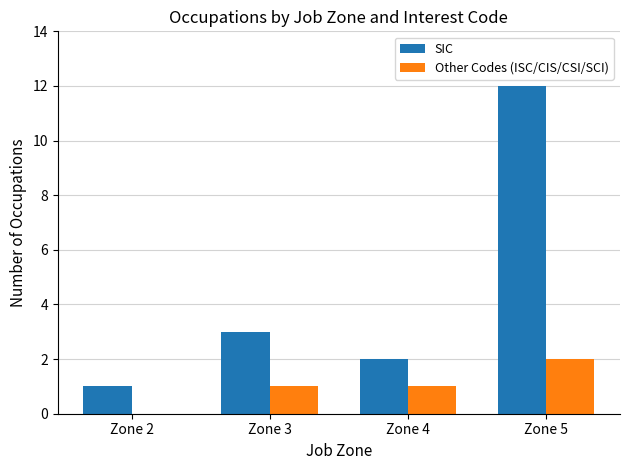

The Other Codes (ISC/CIS/CSI/SCI) series shows 3 at Zone 5. True or false?

False